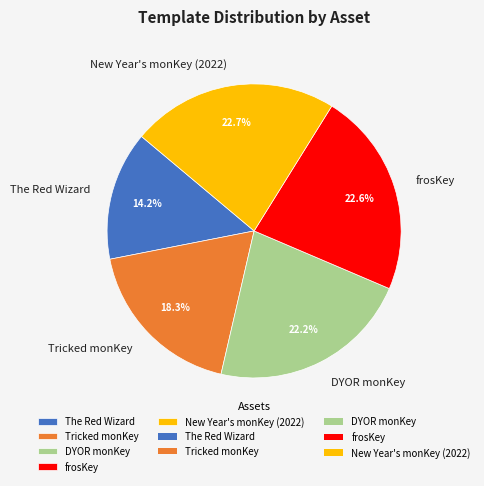

What is the total percentage of The Red Wizard and Tricked monKey?

32.5%